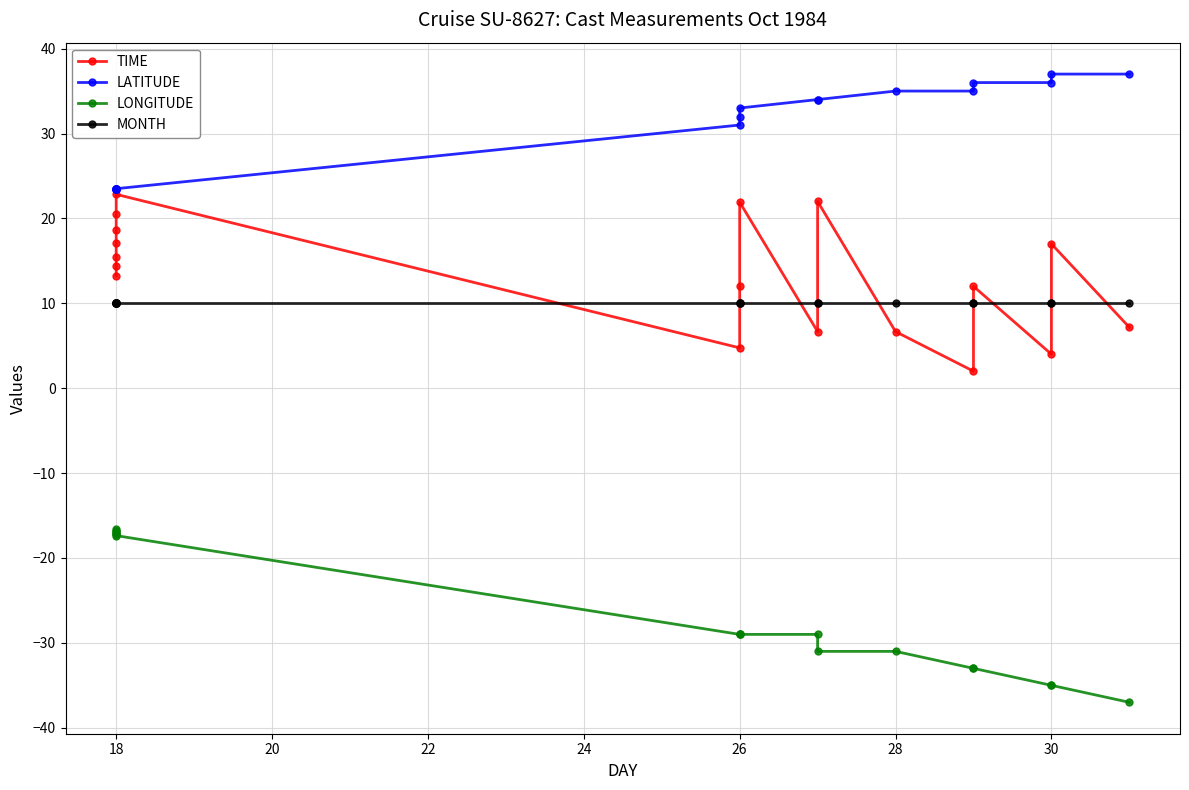

The value of LONGITUDE at 28 is -18.5. True or false?

False